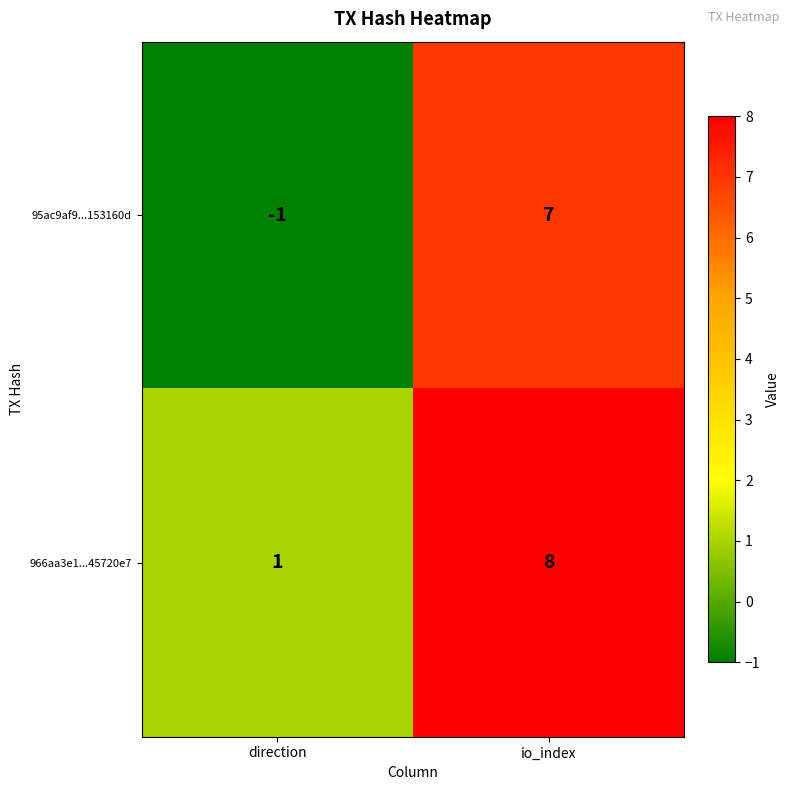

Which series has the widest spread of values?

95ac9af9...153160d